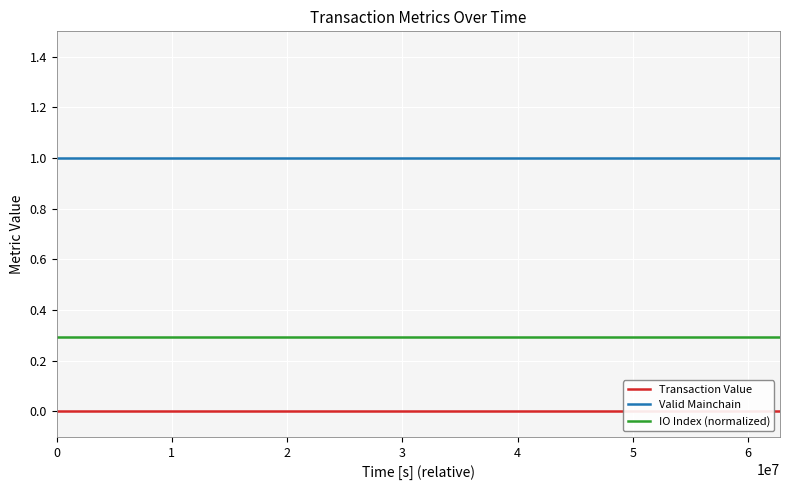

True or false: IO Index (normalized) and Valid Mainchain intersect in this chart.

False